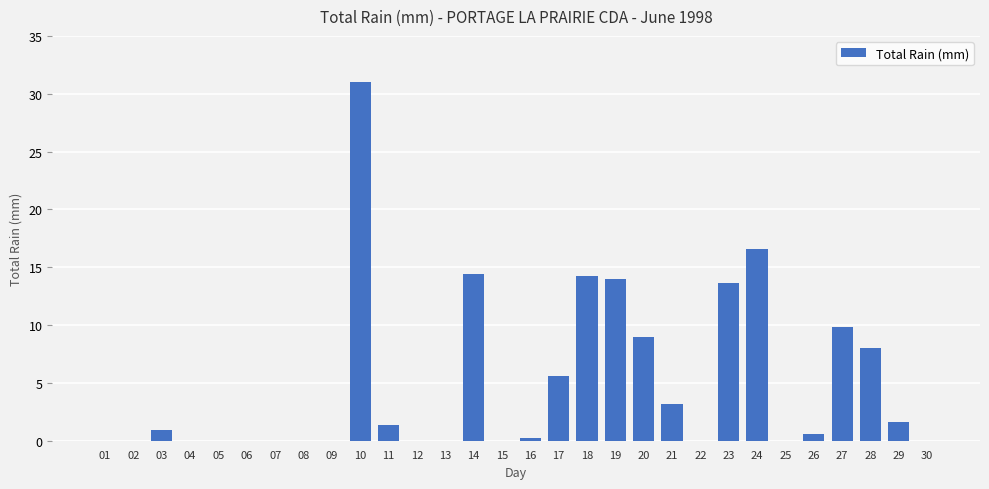

What is the average value?

4.8